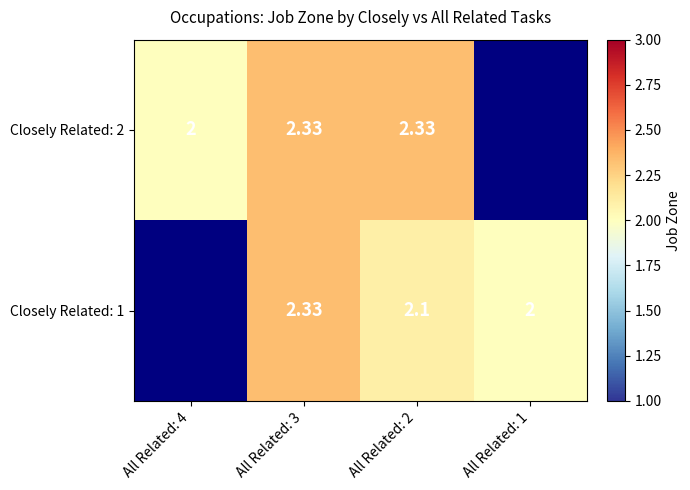

Is it true that Closely Related: 2 equals 3.9 at All Related: 3?

False